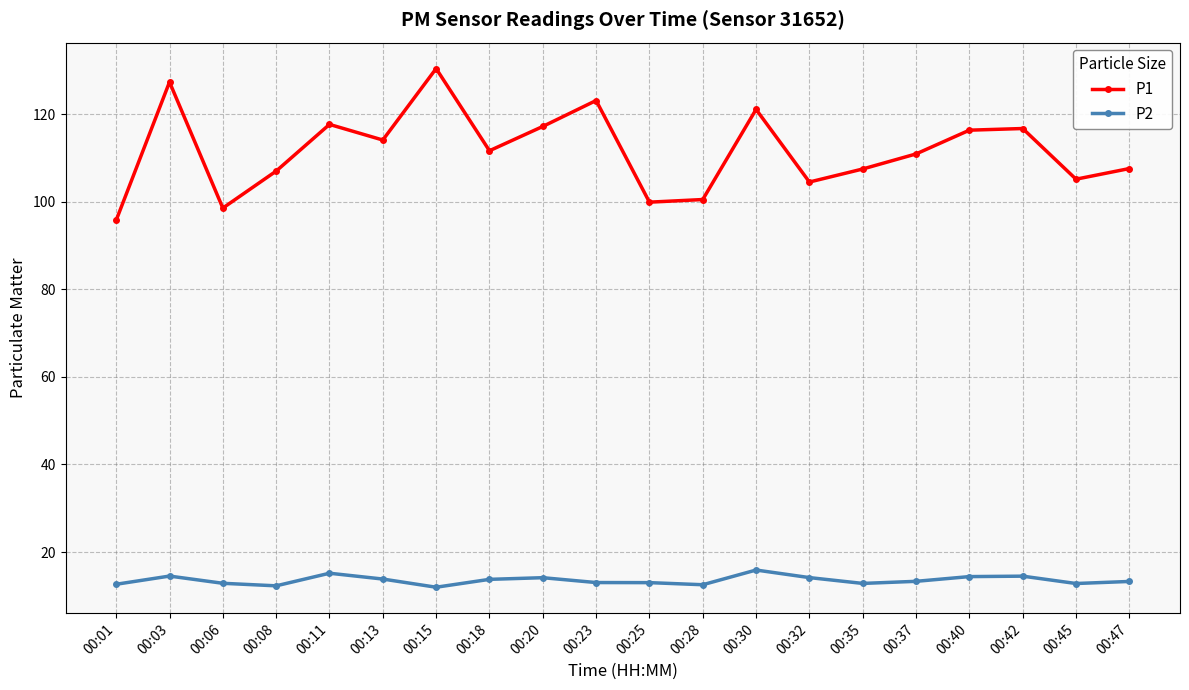

Count the number of data series in this chart.

2